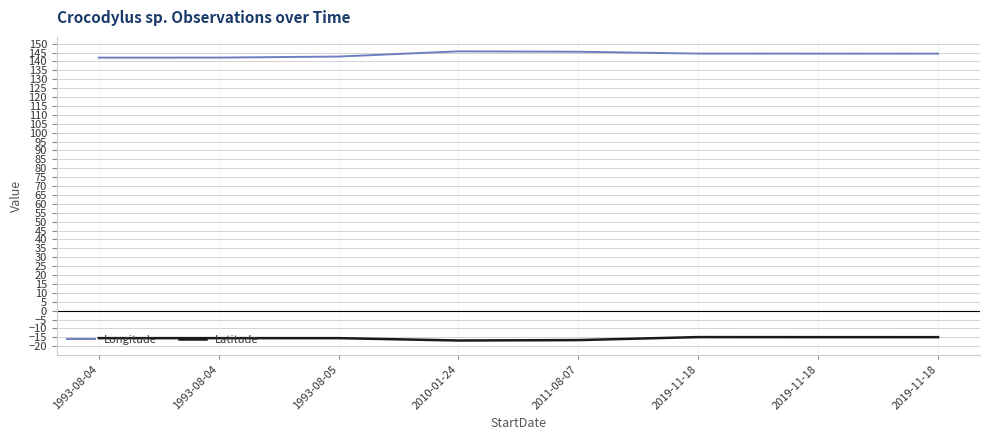

Reading left to right, extract all data points from this chart.

Longitude: 142.2	142.2	142.8	145.7	145.5	144.4	144.4	144.4
Latitude: -15.5	-15.5	-15.5	-16.8	-16.6	-14.9	-14.9	-14.9